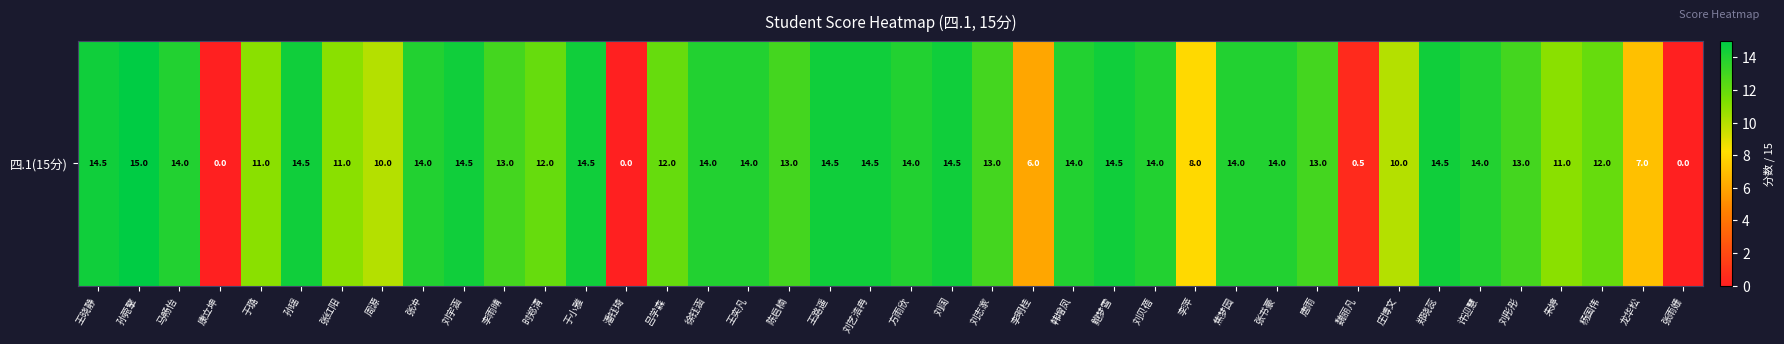

How many data points are less than 14?

20